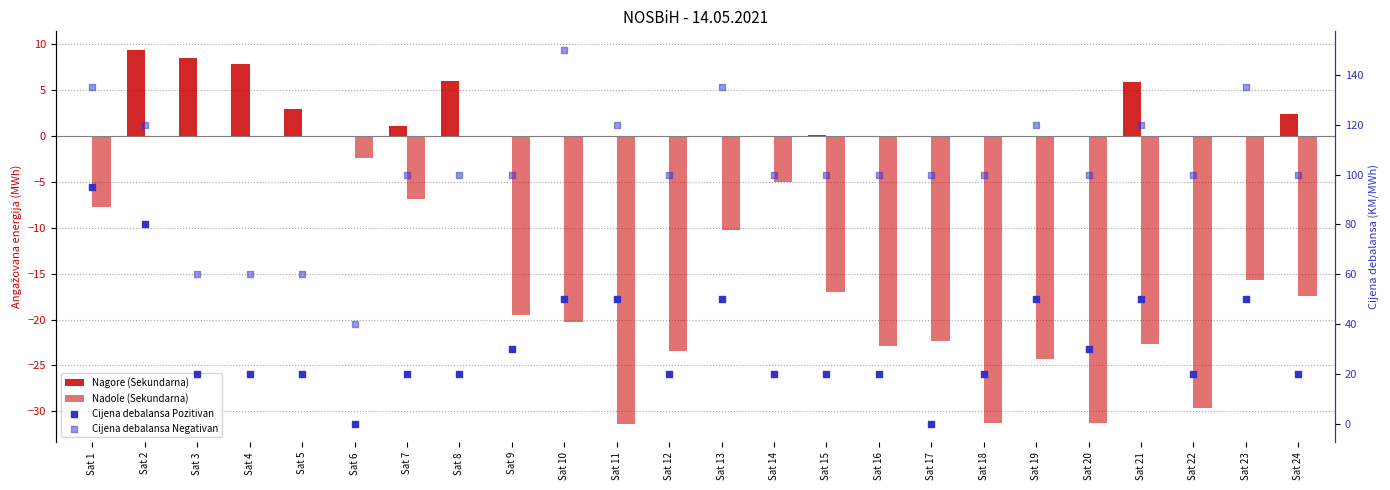

Which series has the largest total across all categories?

Cijena debalansa Negativan